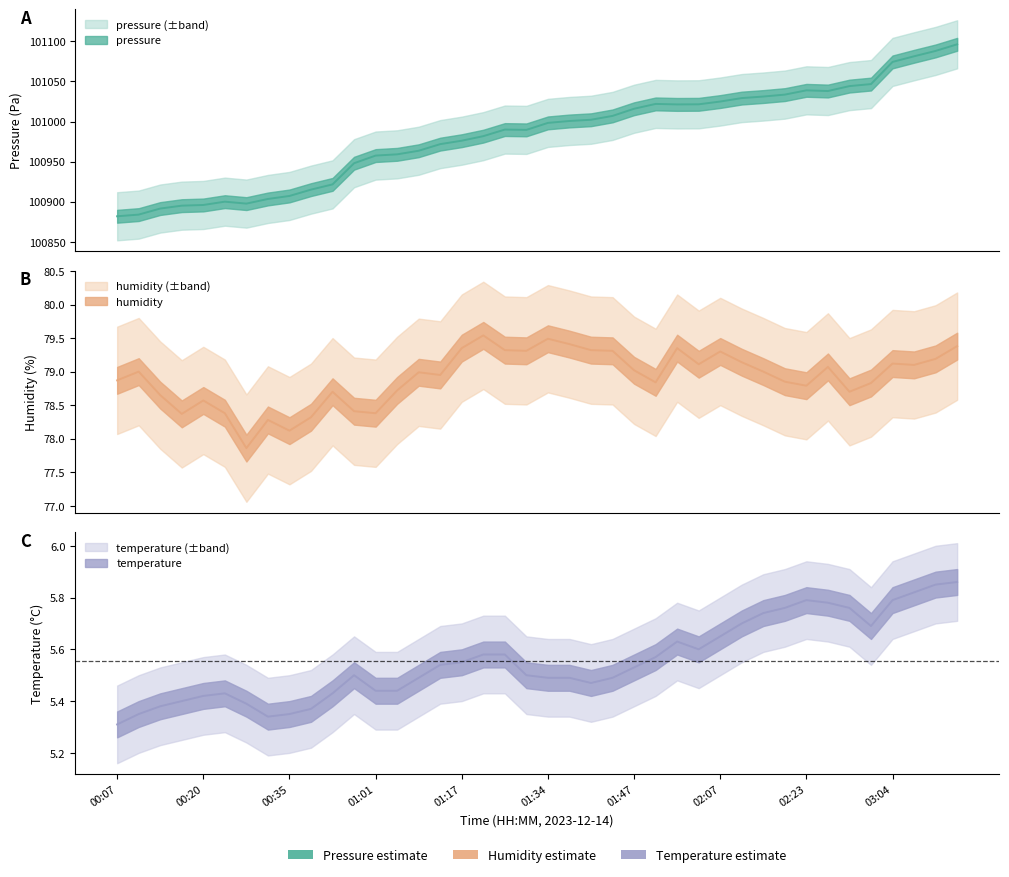

At which category does humidity reach its first local peak?

00:11